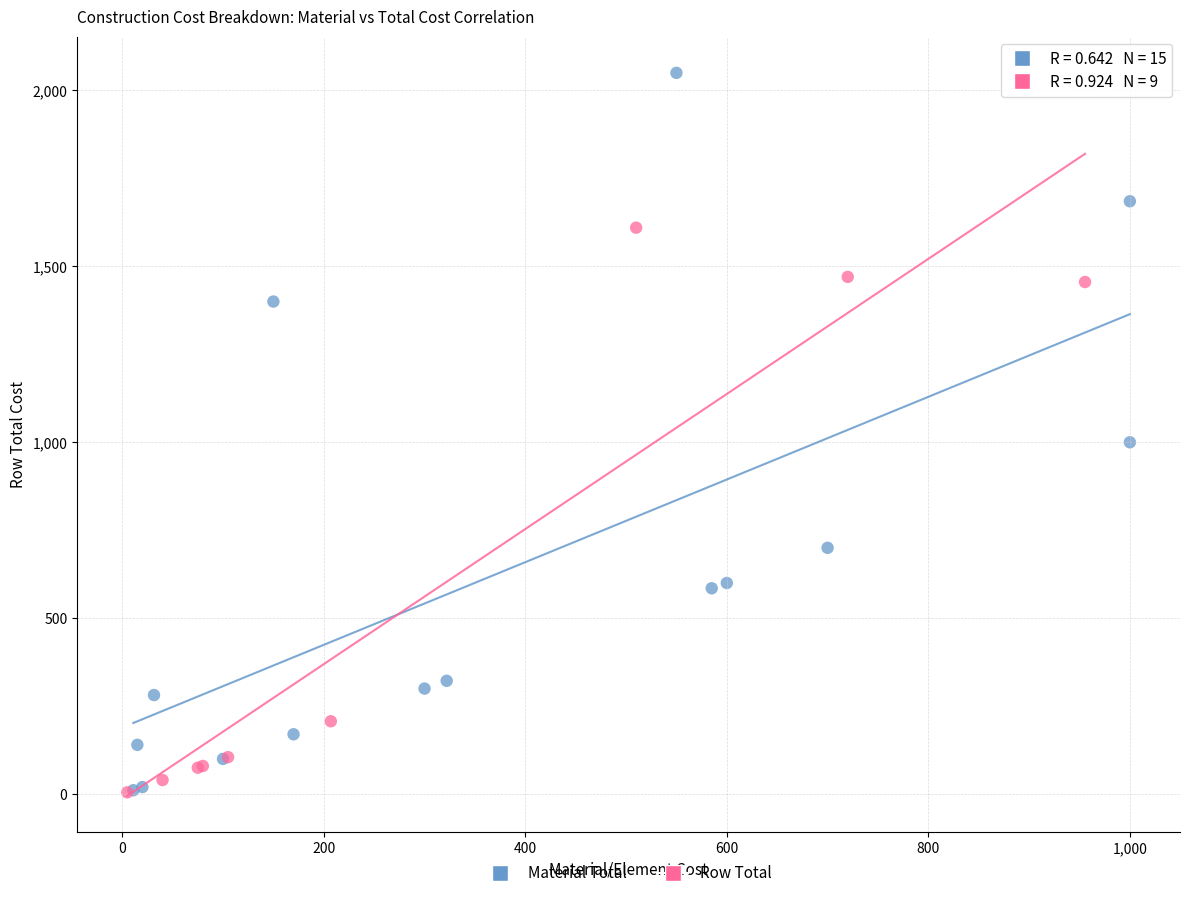

Which series reaches the maximum Y coordinate?

Material Total